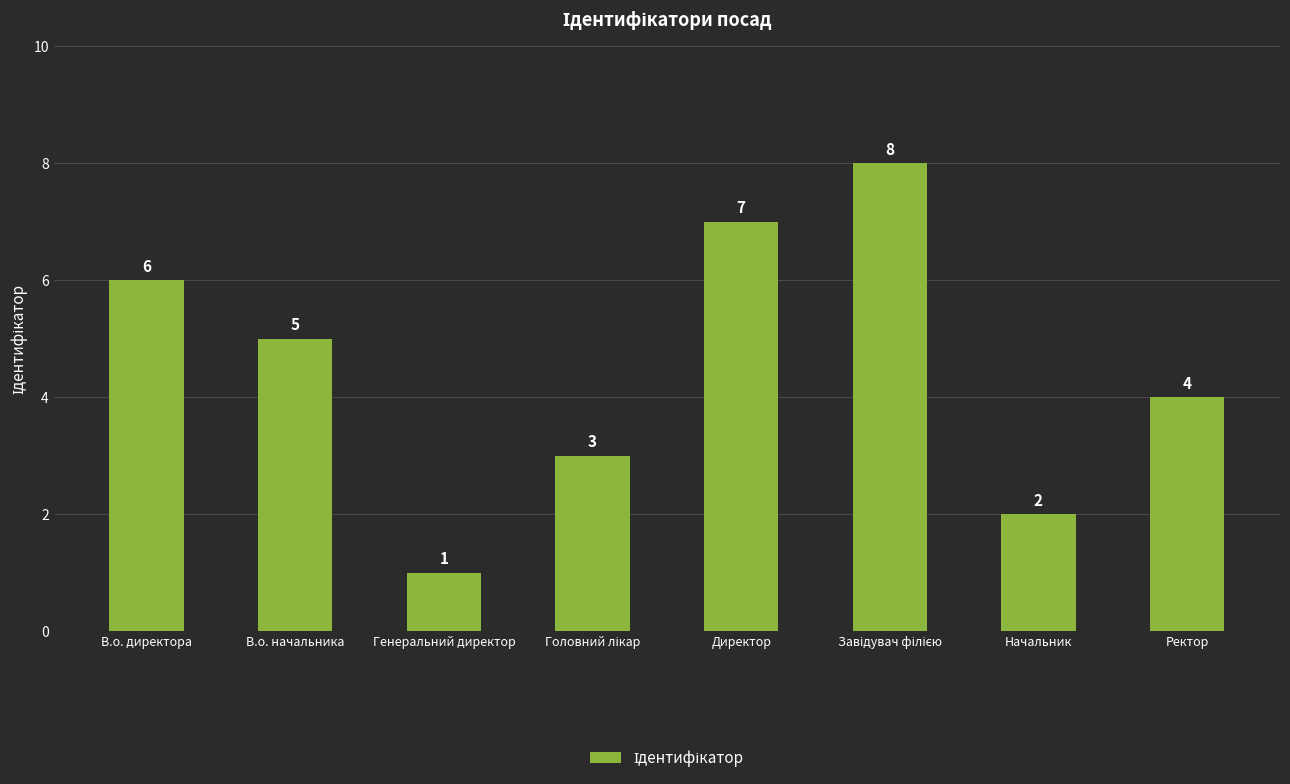

The value at Ректор is 2. True or false?

False